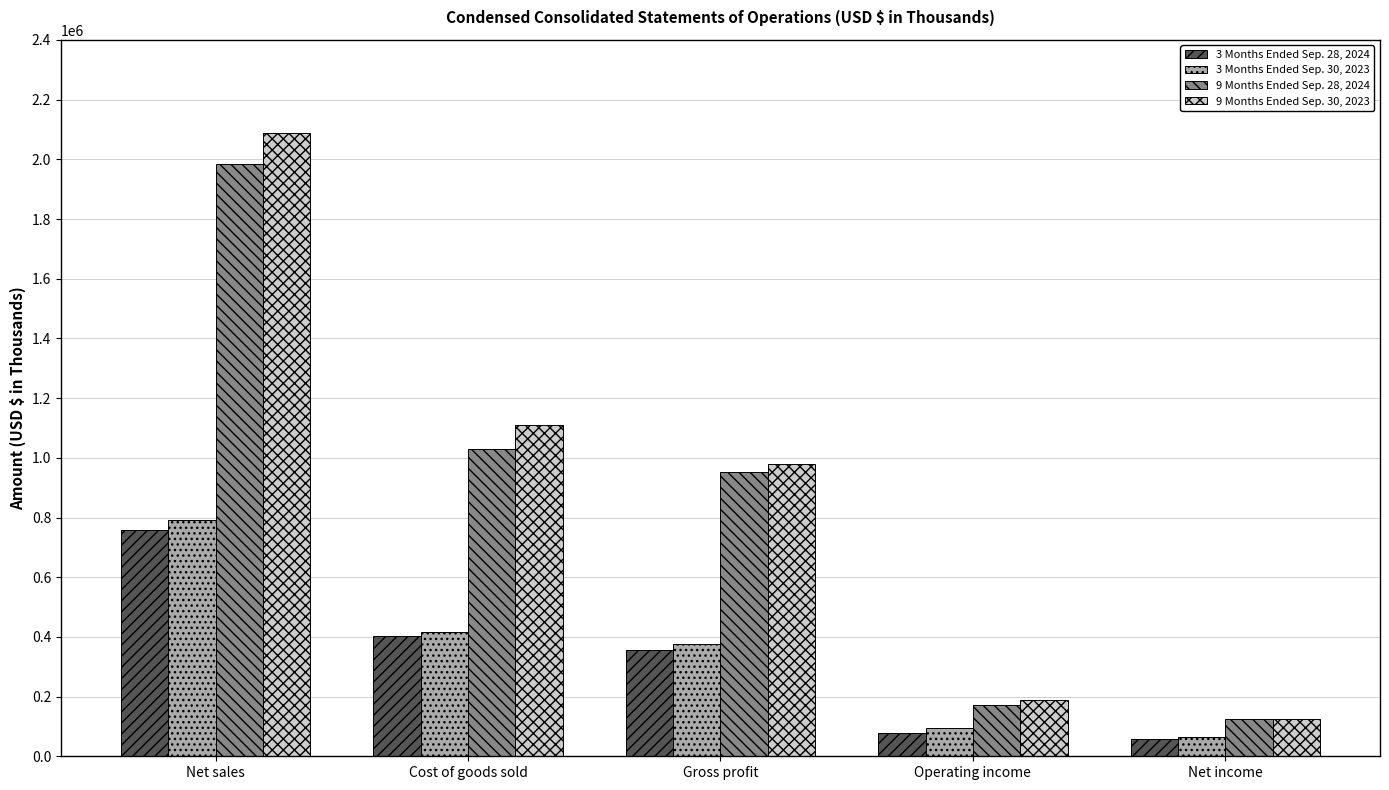

The value of 9 Months Ended Sep. 28, 2024 at Net sales is 3526149. True or false?

False